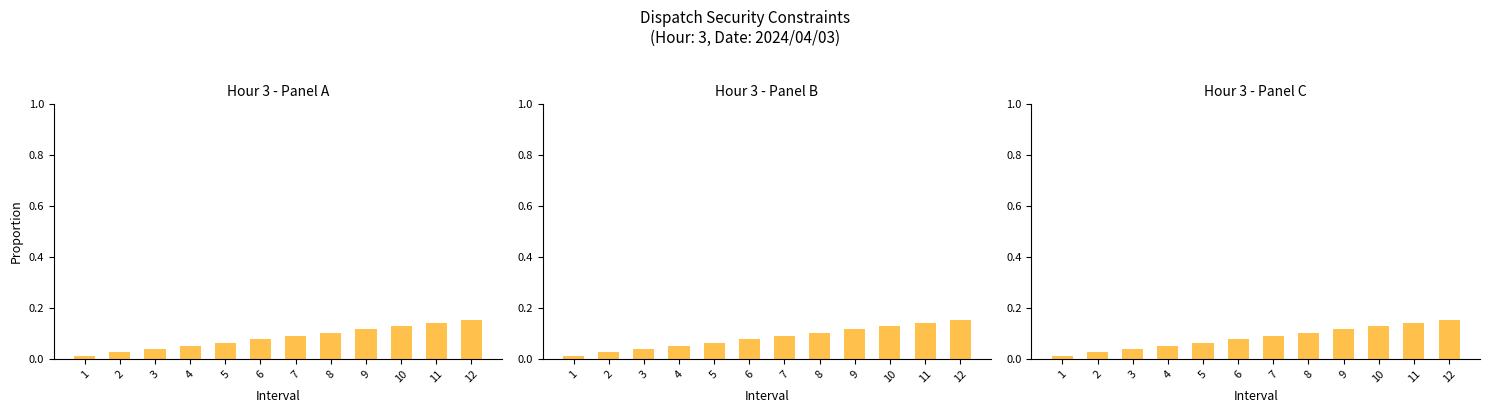

Which has a higher value, 8 or 3?

8